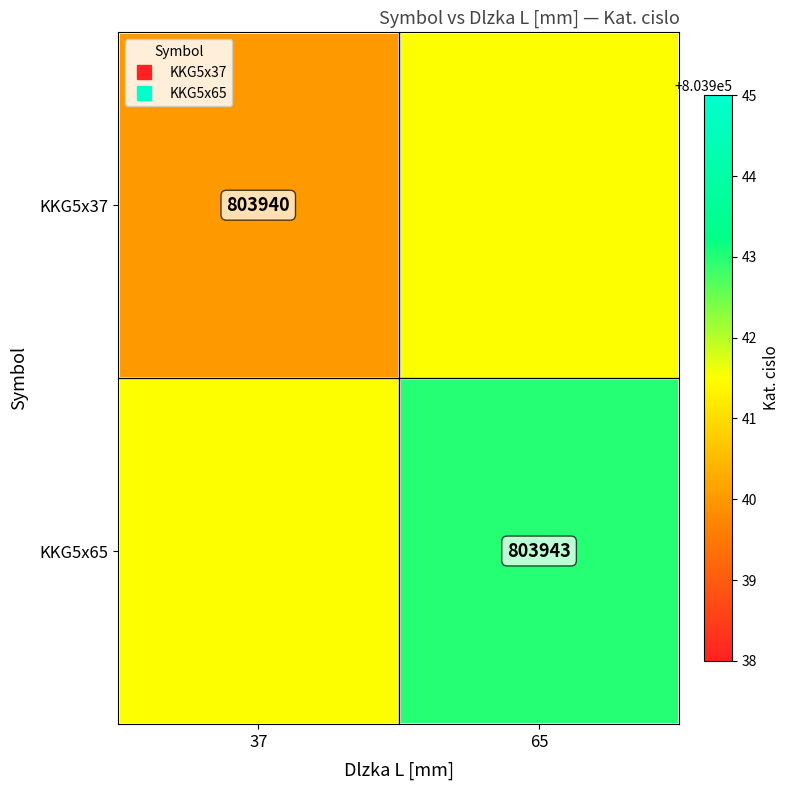

Is the value of KKG5x37 at 65 greater than the value of KKG5x65 at 65?

No